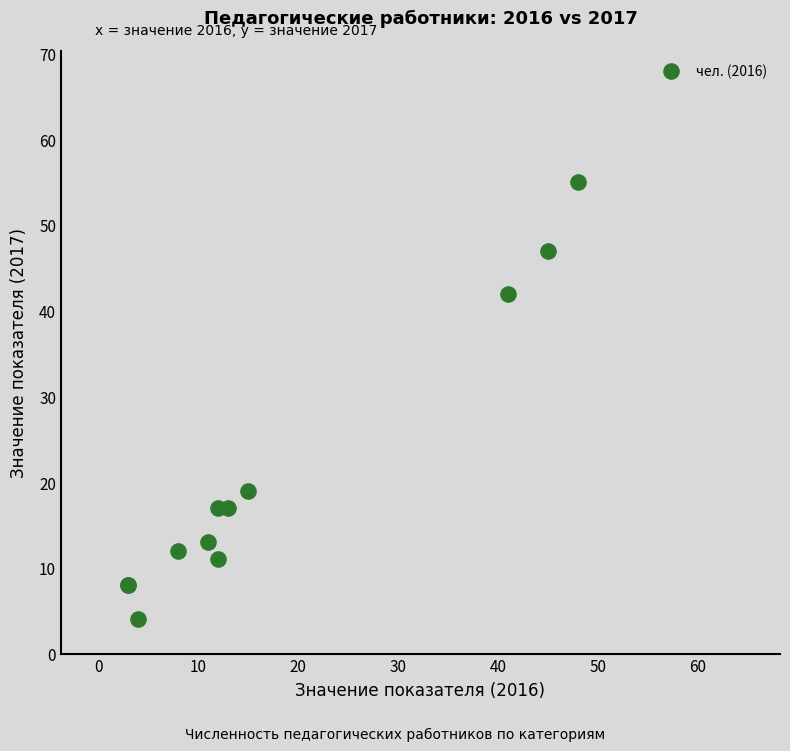

What Y value in the scatter plot is closest to 29?

19